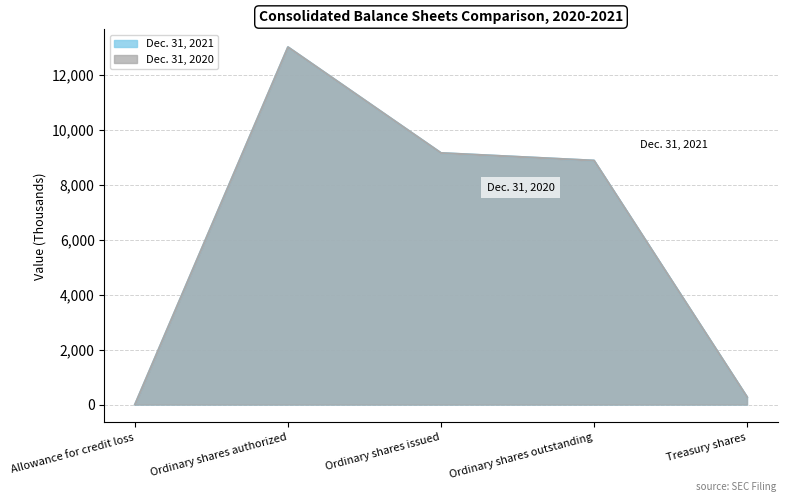

At which label does Dec. 31, 2020 reach its minimum?

Allowance for credit loss